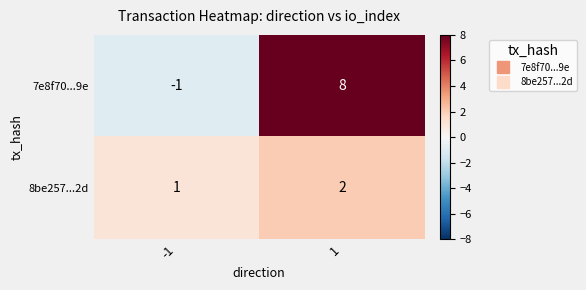

Rank the series at 1 from highest to lowest value.

7e8f70...9e, 8be257...2d